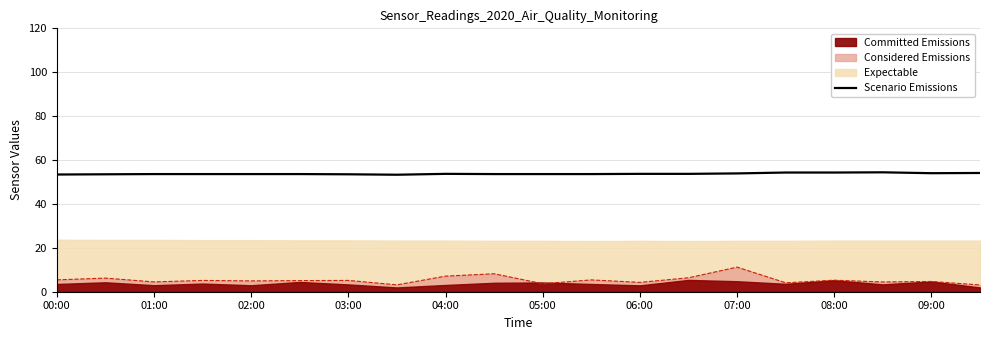

What is the highest value of the Scenario Emissions series?

54.4